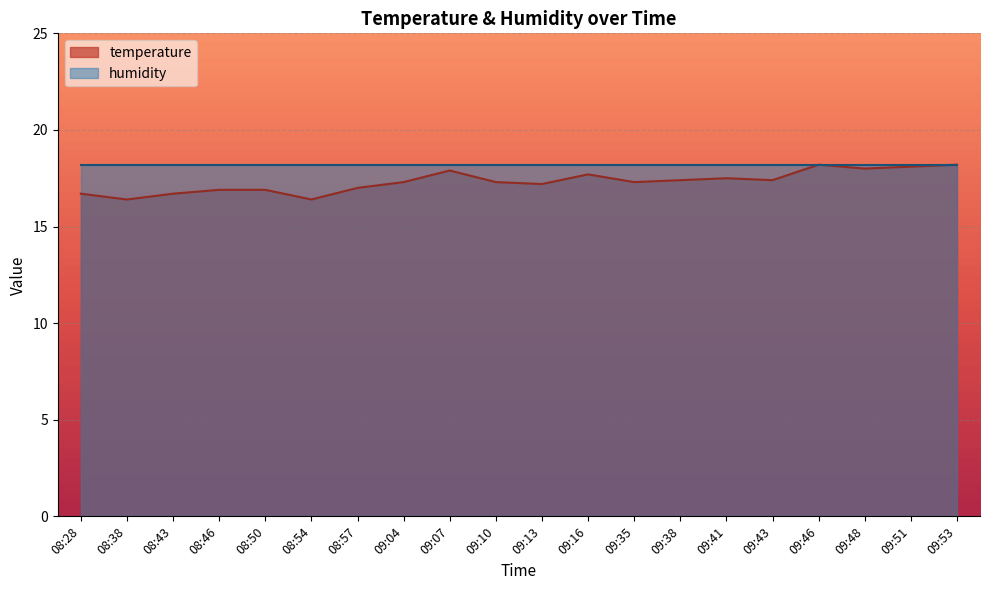

What is the value of the 4th point from the left?

16.9